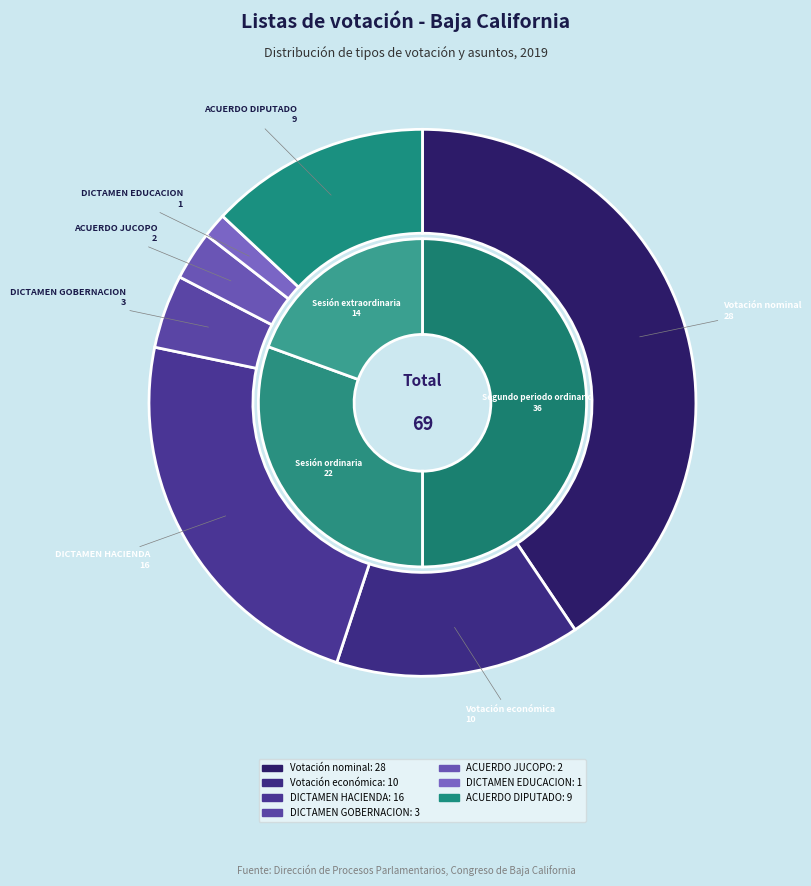

Is there a majority slice in this chart?

No